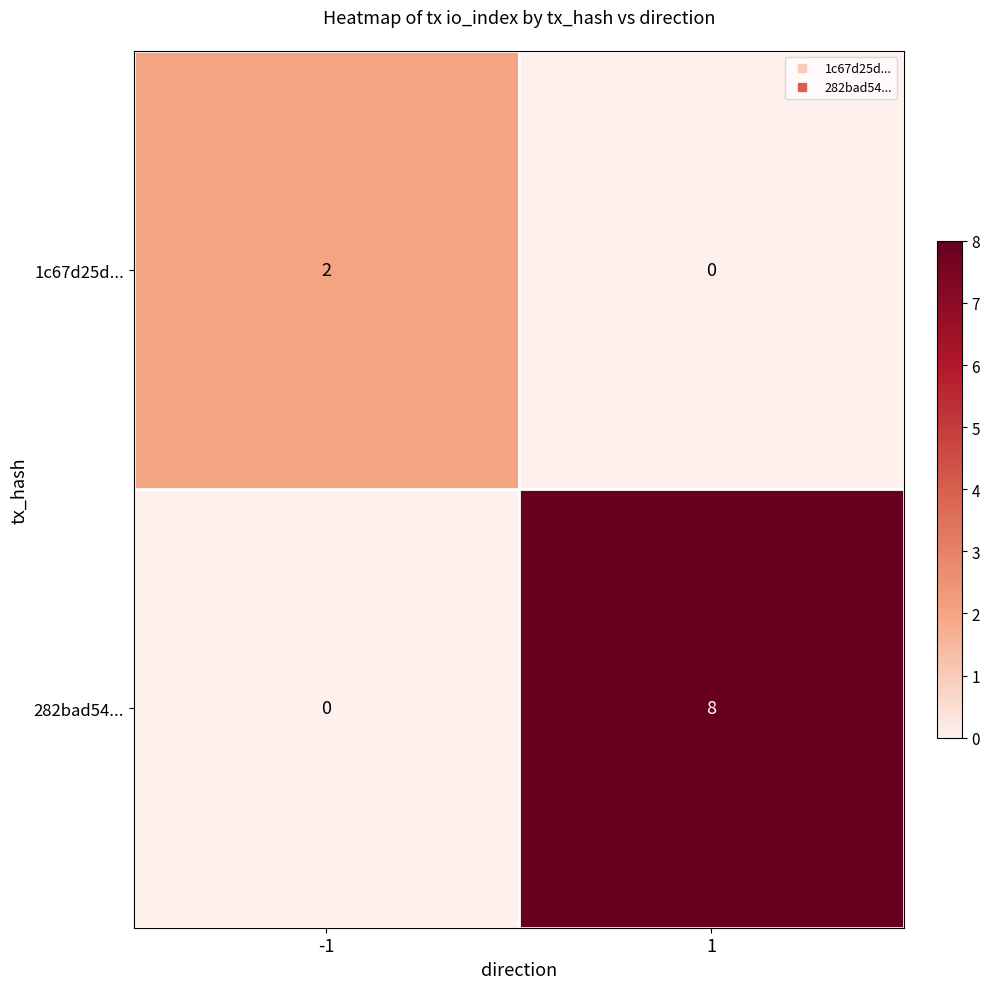

The 282bad54... series shows -5 at -1. True or false?

False